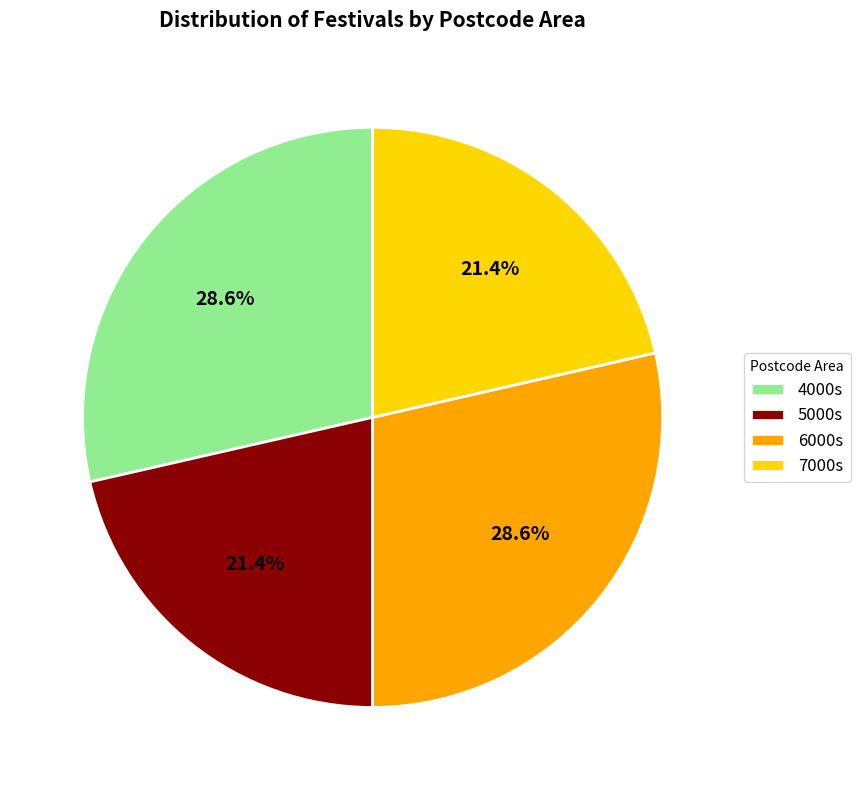

What percentage is NOT represented by 5000s?

78.6%